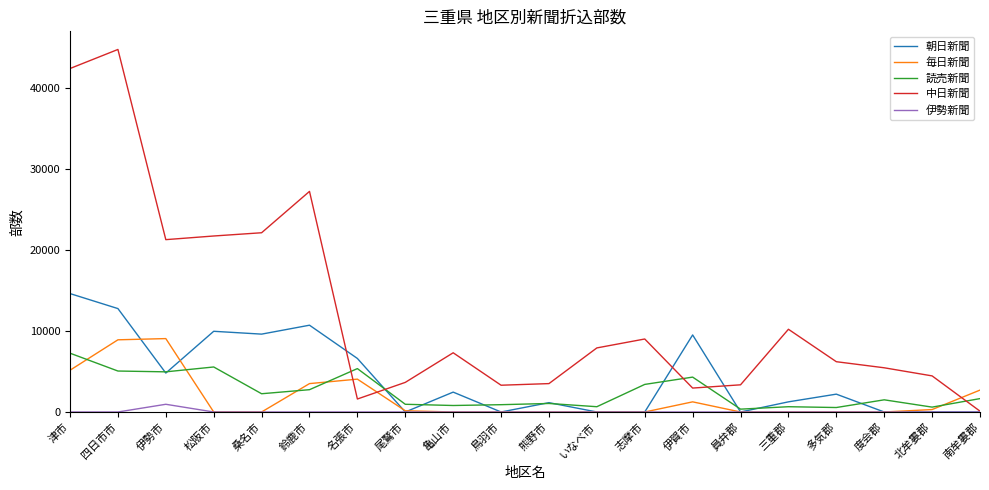

At 四日市市, list the series in order from largest to smallest.

中日新聞, 朝日新聞, 毎日新聞, 読売新聞, 伊勢新聞